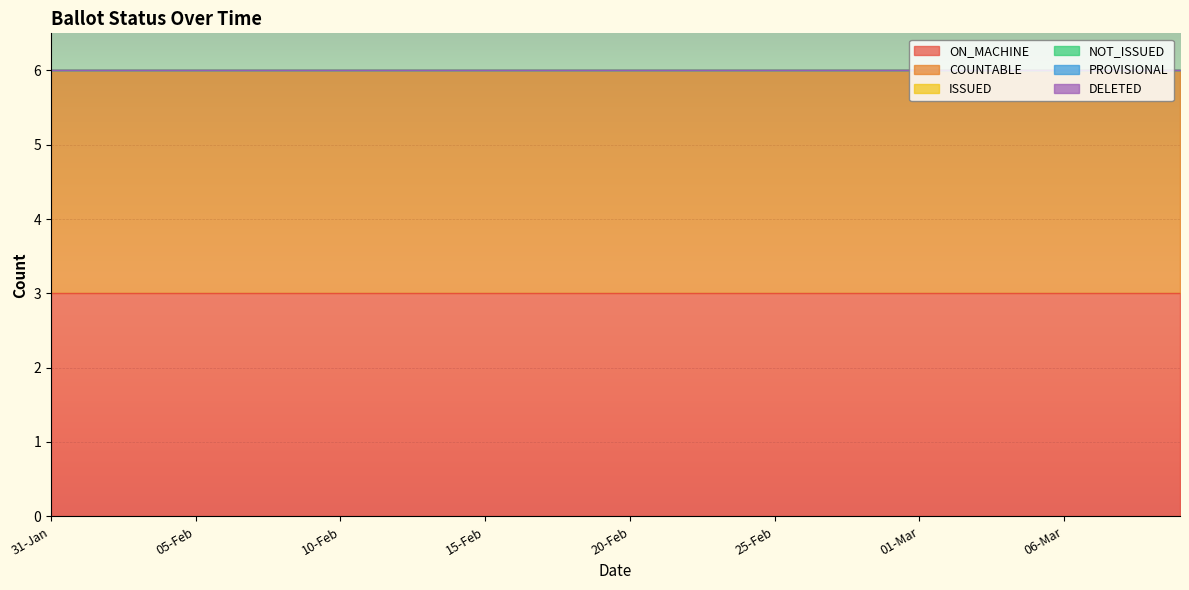

Which category has the lowest value in the PROVISIONAL series?

31-Jan